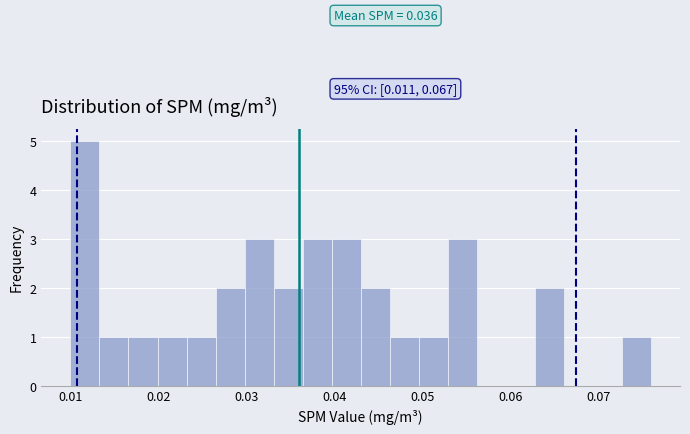

Around what value on the x-axis is the tallest bar? Give the approximate position of its centre, as read against the axis.

0.012